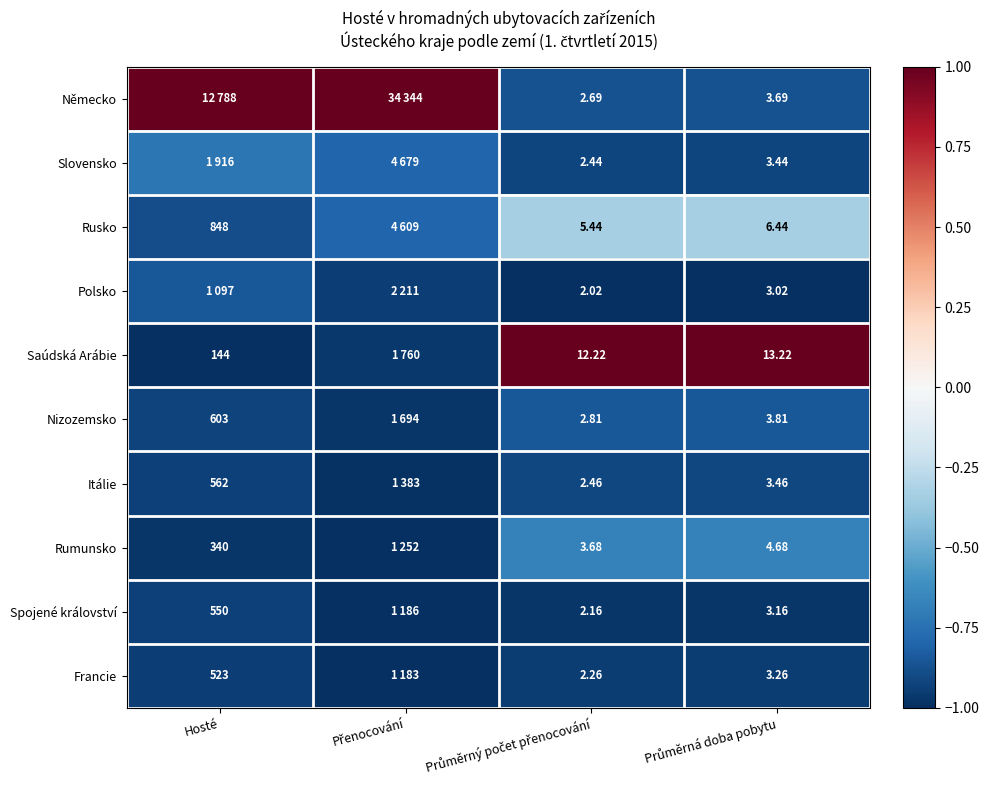

How many Polsko values are between -1 and 0?

4